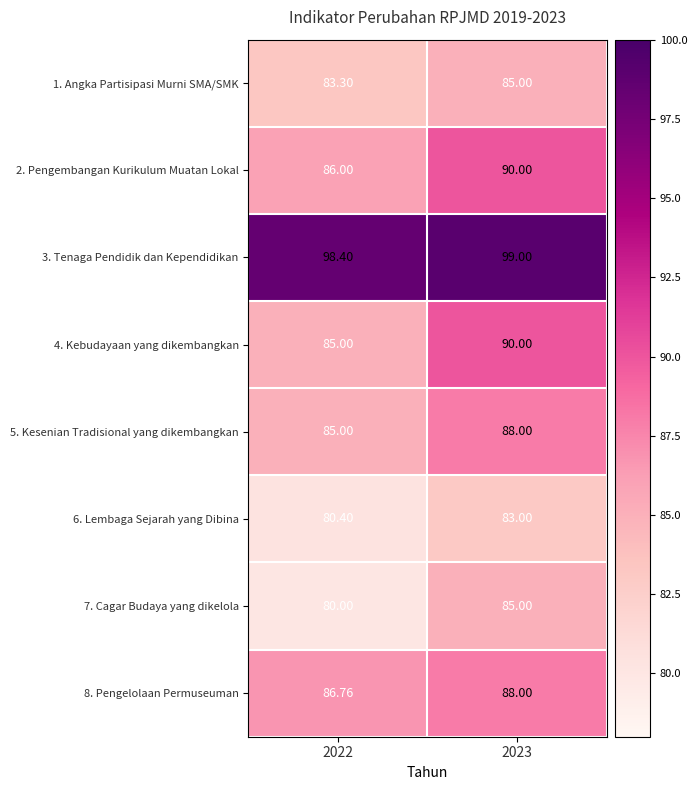

Is the value of 8. Pengelolaan Permuseuman at 2023 greater than the value of 4. Kebudayaan yang dikembangkan at 2023?

No